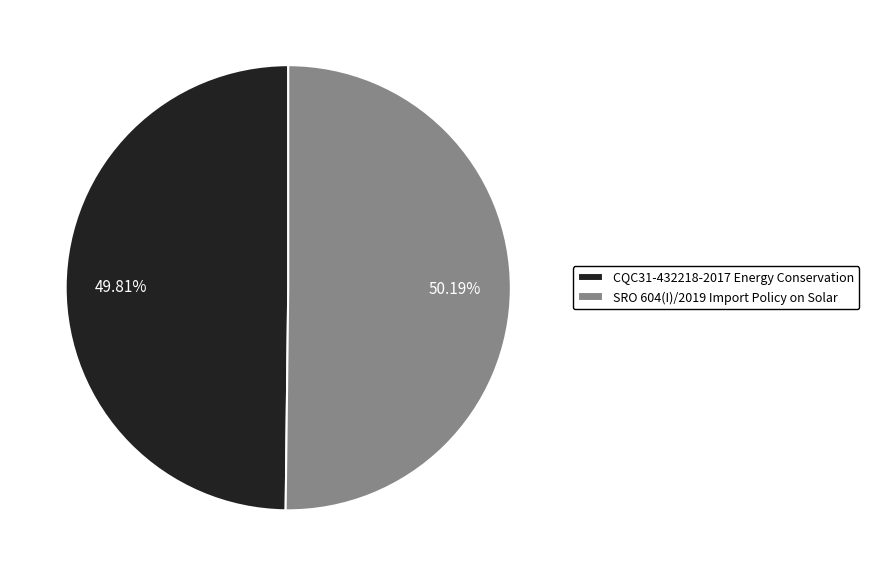

Do SRO 604(I)/2019 Import Policy on Solar and CQC31-432218-2017 Energy Conservation together represent more than half of the pie?

Yes